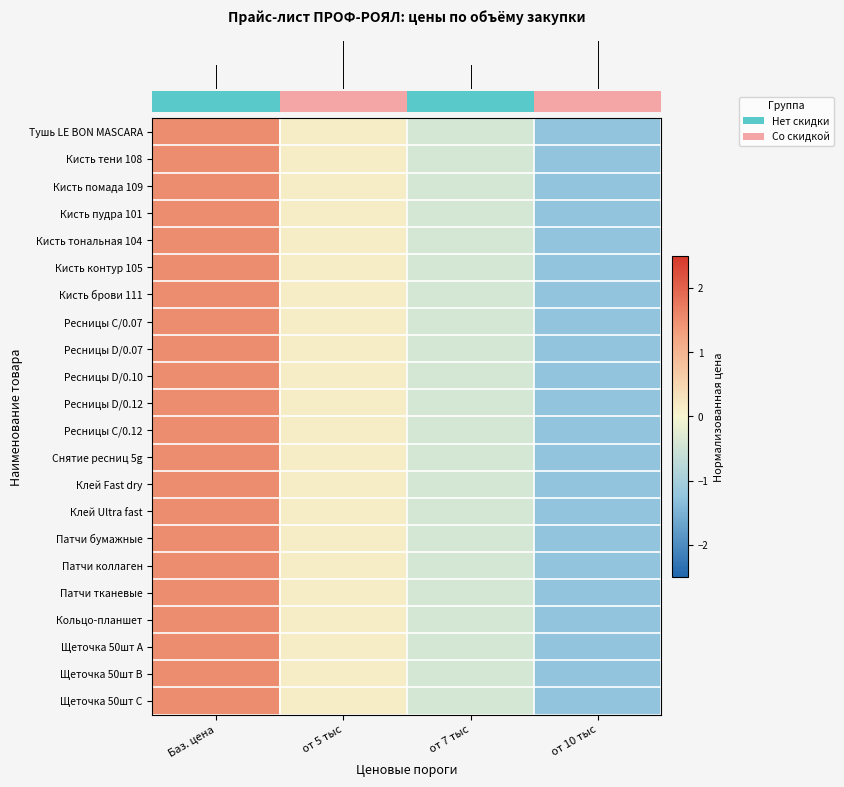

How many distinct data groups are displayed?

22